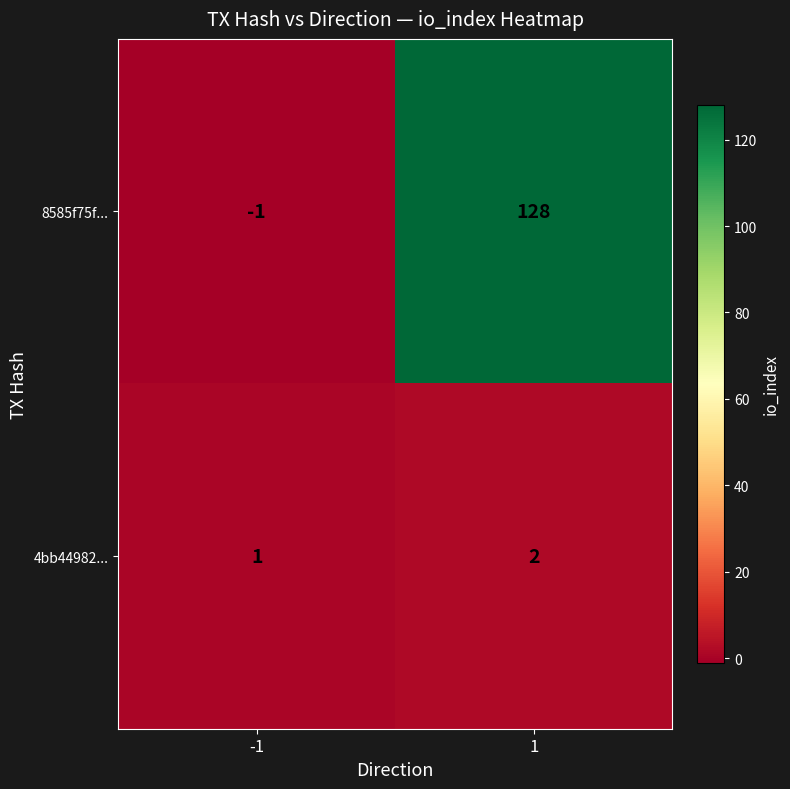

Which series has the largest range (max minus min)?

8585f75f...